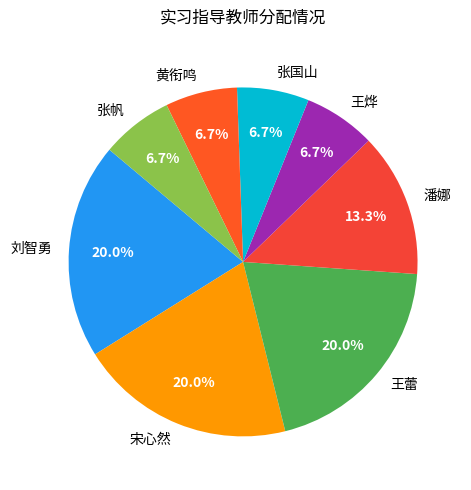

To the nearest percent, what is the average slice percentage?

12%